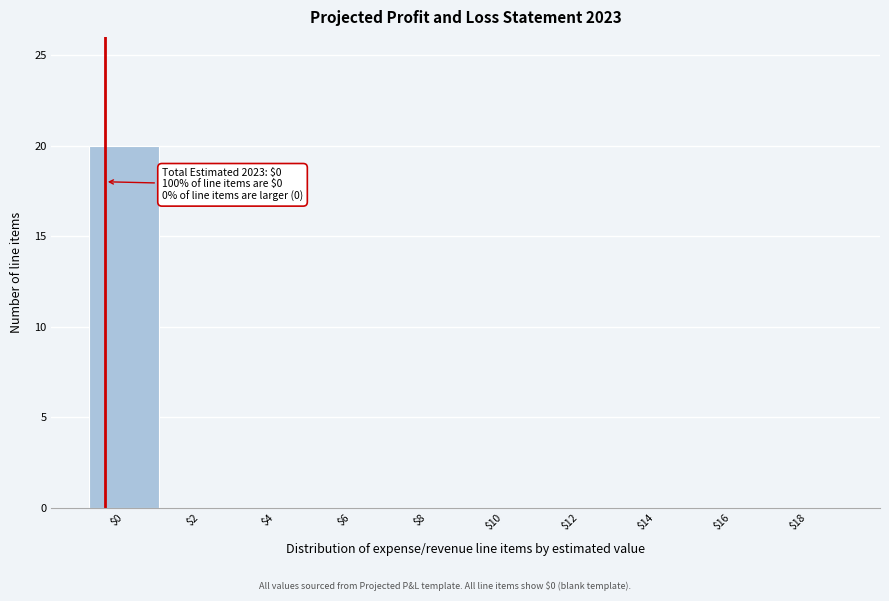

The value at $2 is -6. True or false?

False